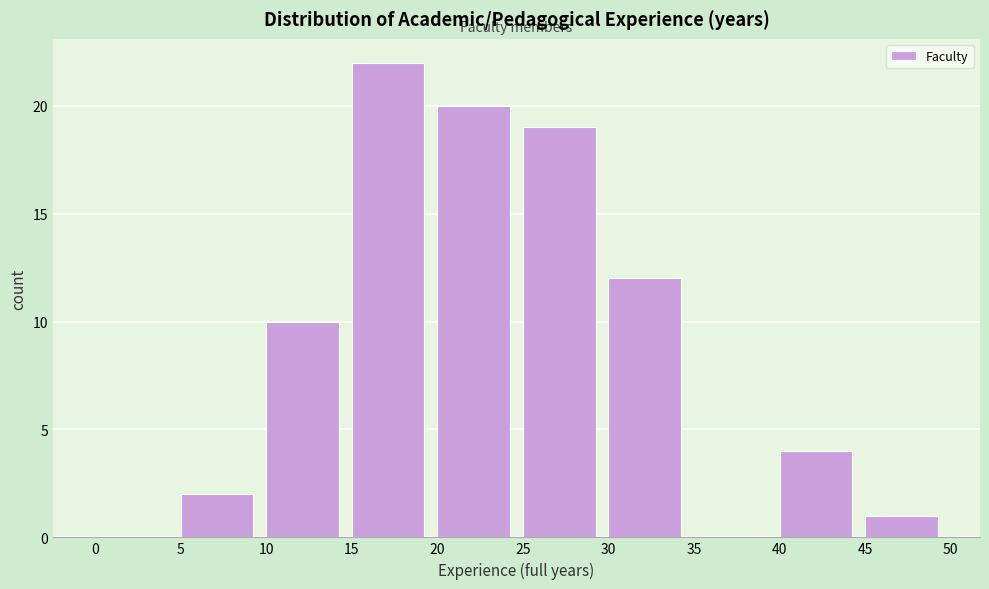

Over which range of the x-axis is the bar tallest?

15 to 20